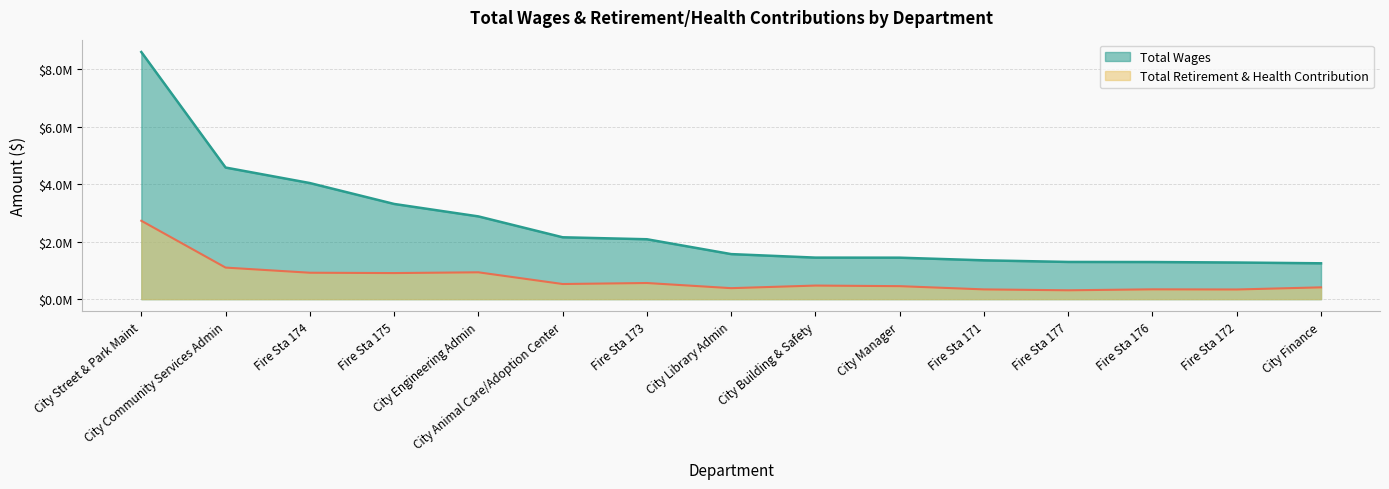

Which series changed the most between Fire Sta 176 and City Finance?

Total Retirement & Health Contribution